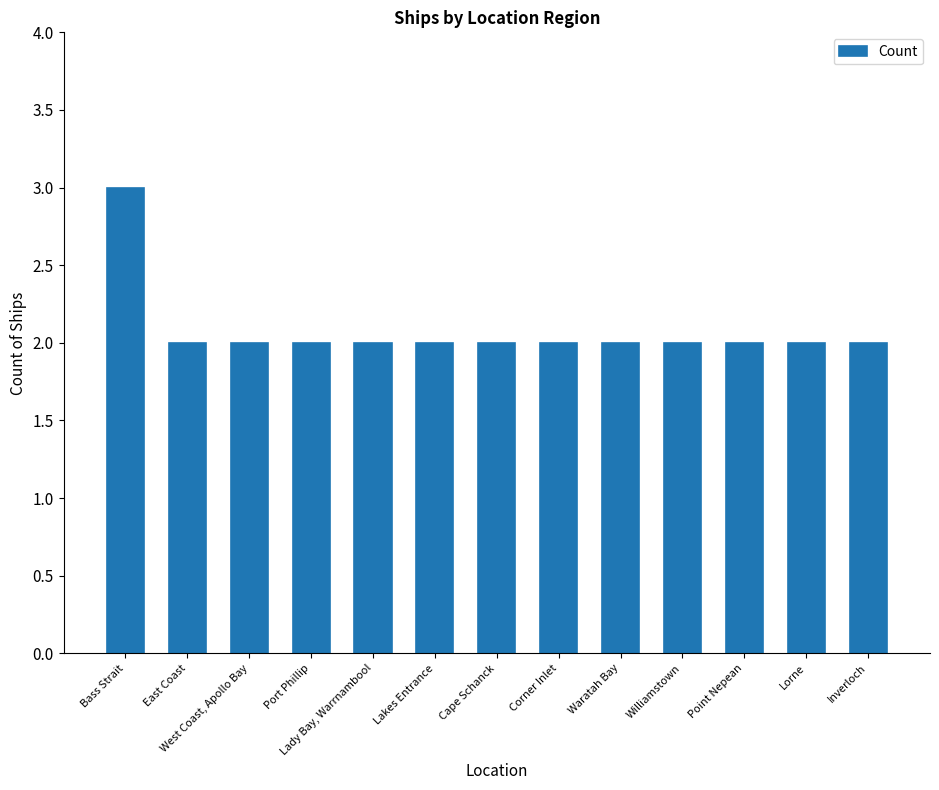

The chart shows a value of 3 at Lakes Entrance. True or false?

False